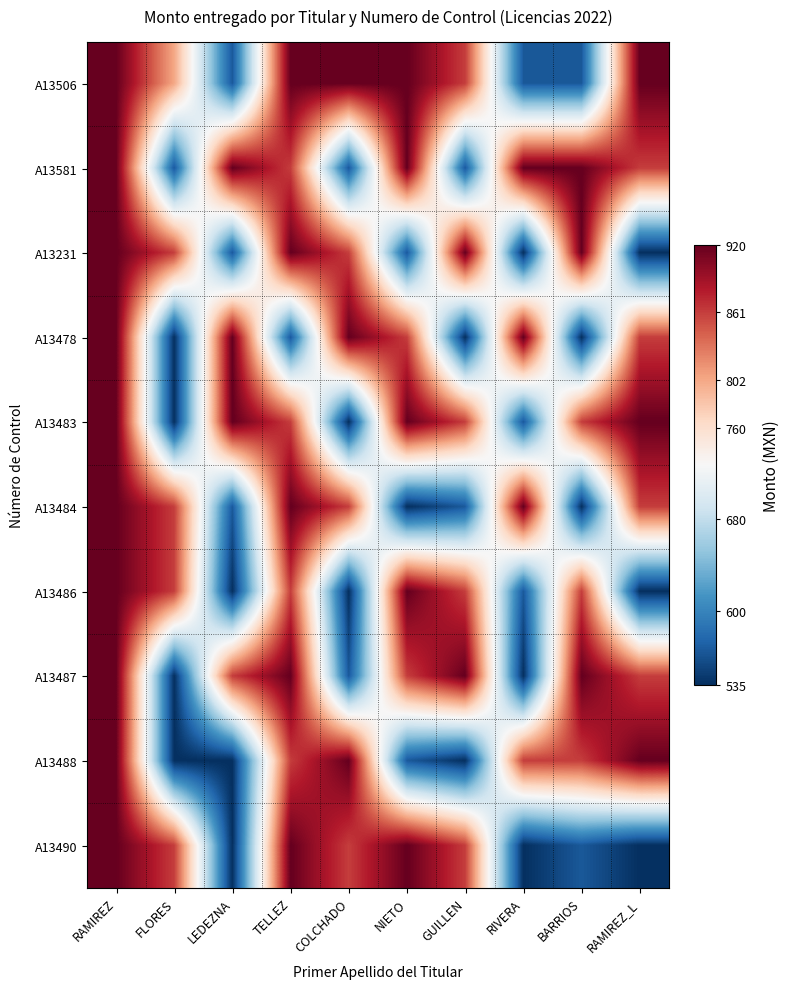

Rank the series by their maximum value, from lowest to highest.

A13506, A13581, A13231, A13478, A13483, A13484, A13486, A13487, A13488, A13490